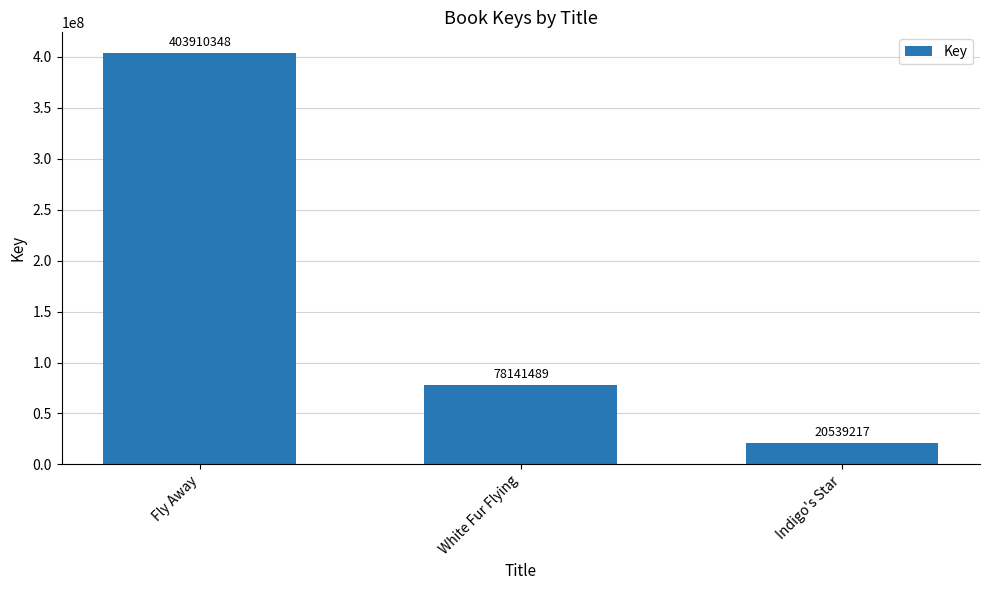

List the labels in order of value, smallest first.

Indigo's Star, White Fur Flying, Fly Away